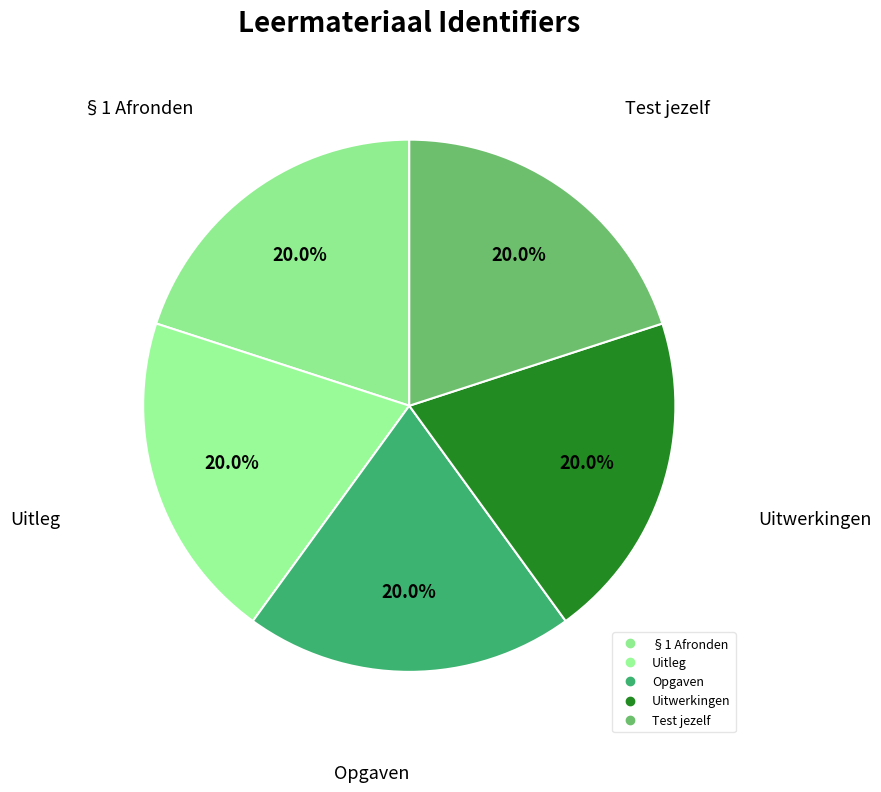

Count the number of slices in the pie.

5